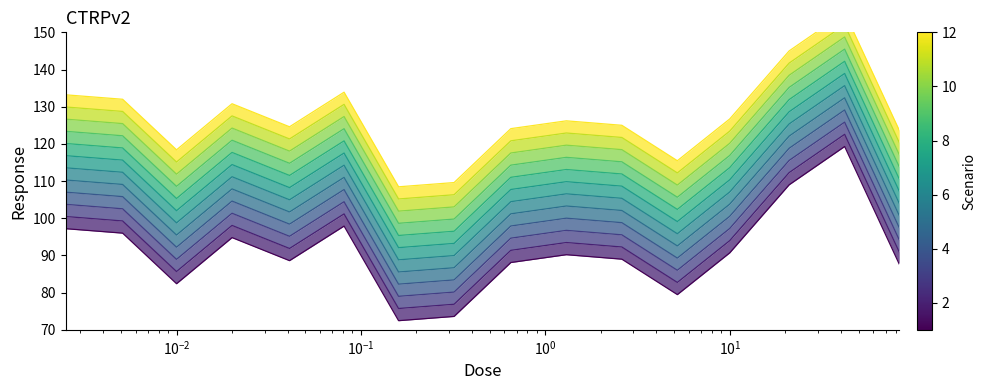

The Scenario 1 series shows 30.6 at $\mathdefault{10^{2}}$. True or false?

False